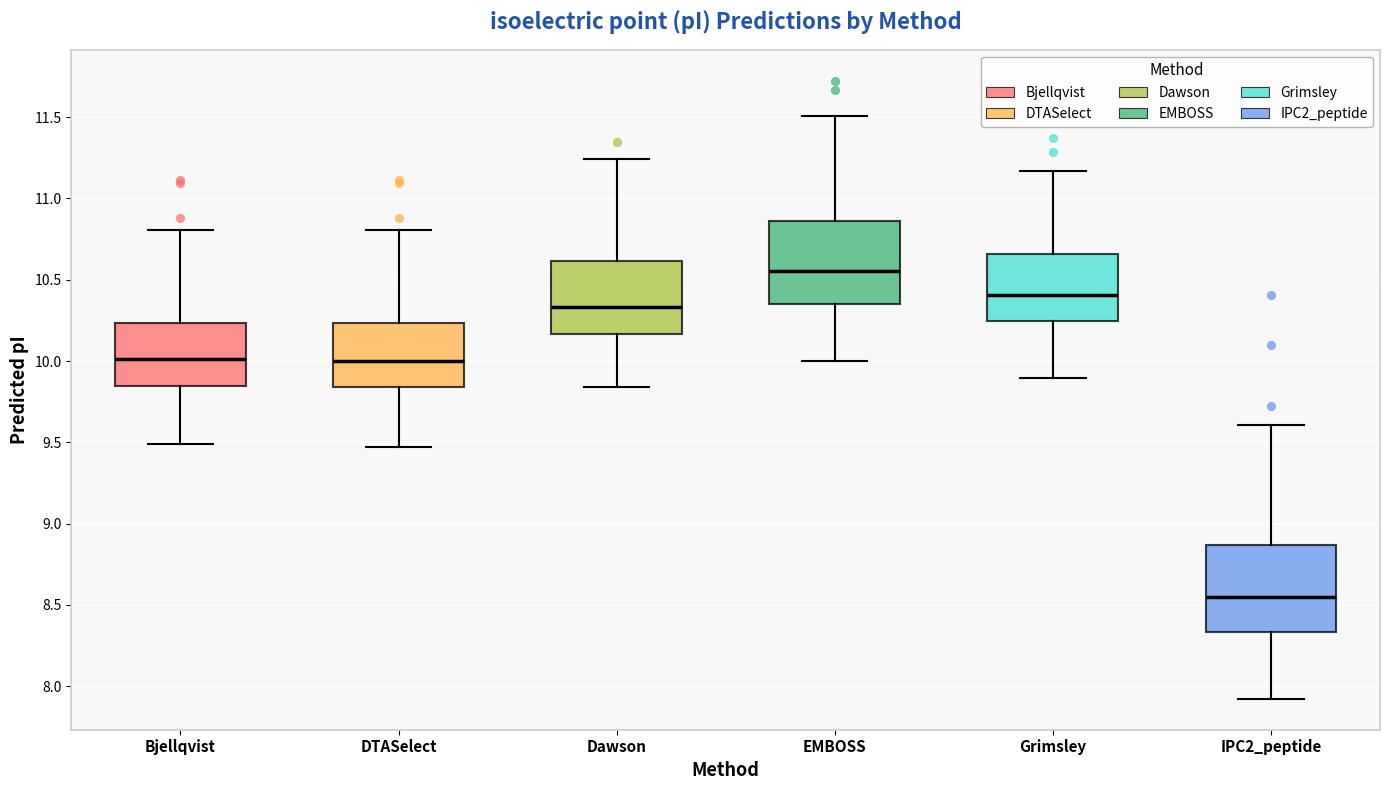

Which box's median line is the highest?

EMBOSS